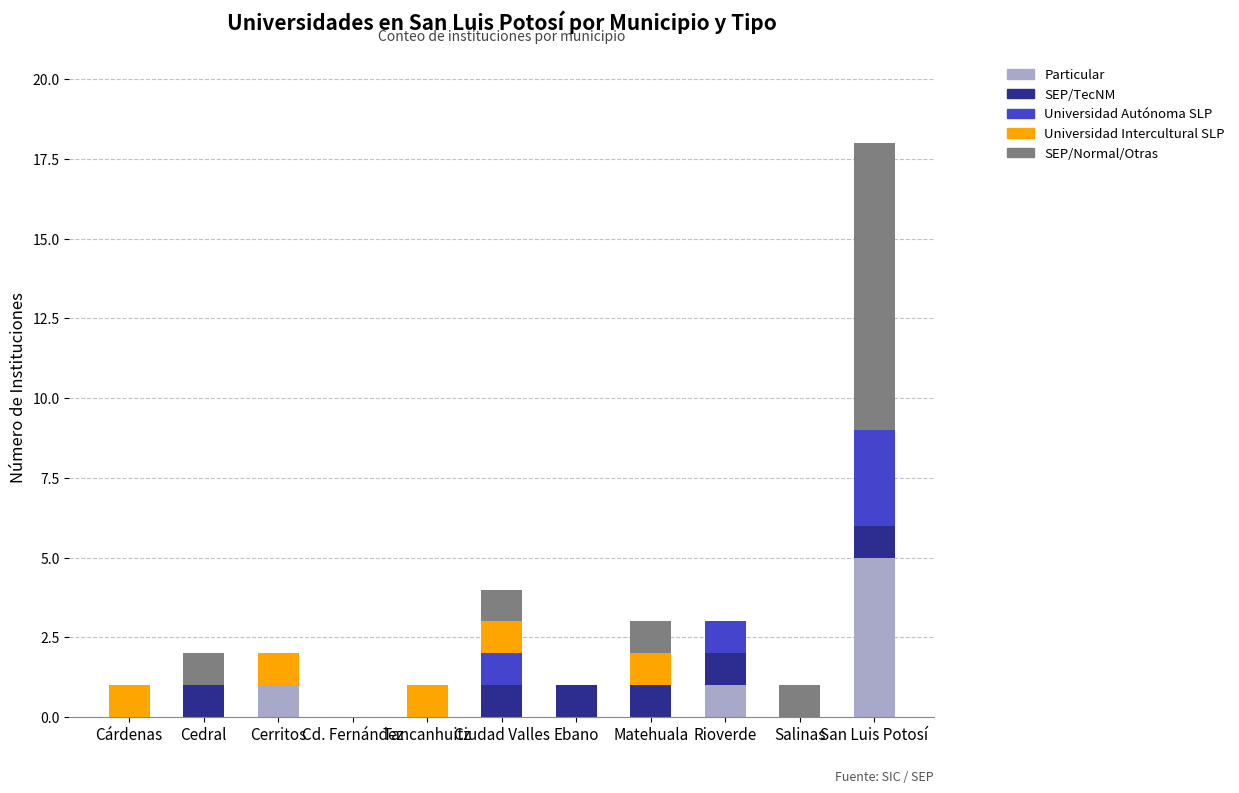

At which category is the sum across all series the highest?

San Luis Potosí